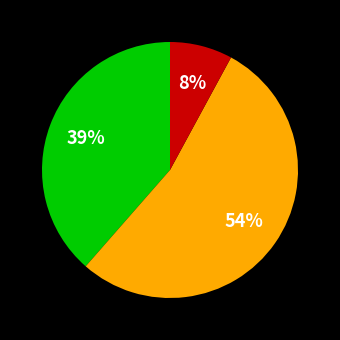

To the nearest percent, what is the average slice percentage?

33%